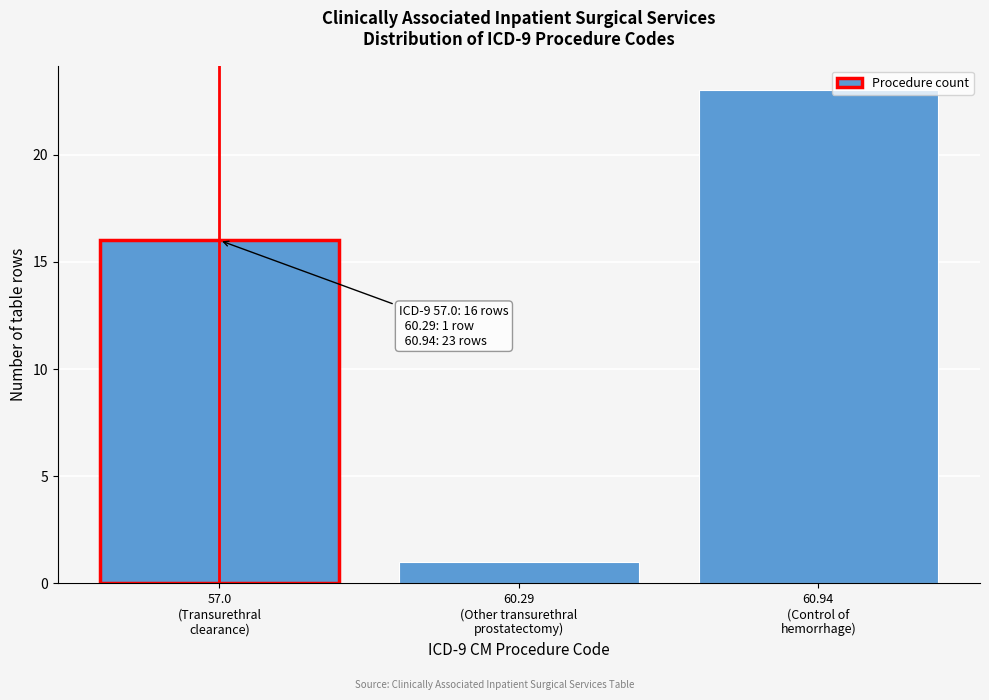

Reading left to right, what are all the values shown in this chart?

16	1	23